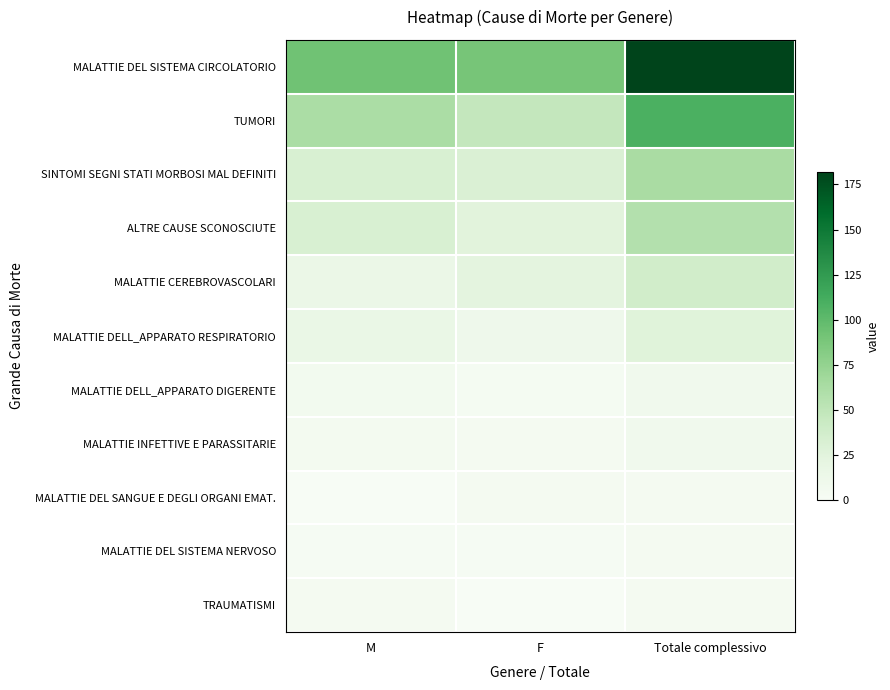

Rank the series by their maximum value, from highest to lowest.

MALATTIE DEL SISTEMA CIRCOLATORIO, TUMORI, SINTOMI SEGNI STATI MORBOSI MAL DEFINITI, ALTRE CAUSE SCONOSCIUTE, MALATTIE CEREBROVASCOLARI, MALATTIE DELL_APPARATO RESPIRATORIO, MALATTIE DELL_APPARATO DIGERENTE, MALATTIE INFETTIVE E PARASSITARIE, MALATTIE DEL SANGUE E DEGLI ORGANI EMAT., MALATTIE DEL SISTEMA NERVOSO, TRAUMATISMI